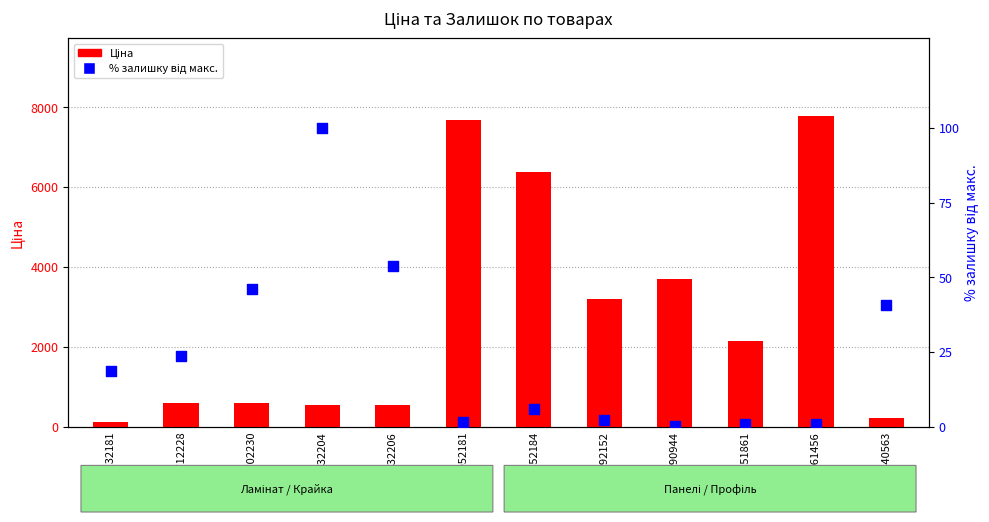

What are all the series names shown in the legend?

Ціна, % залишку від макс.